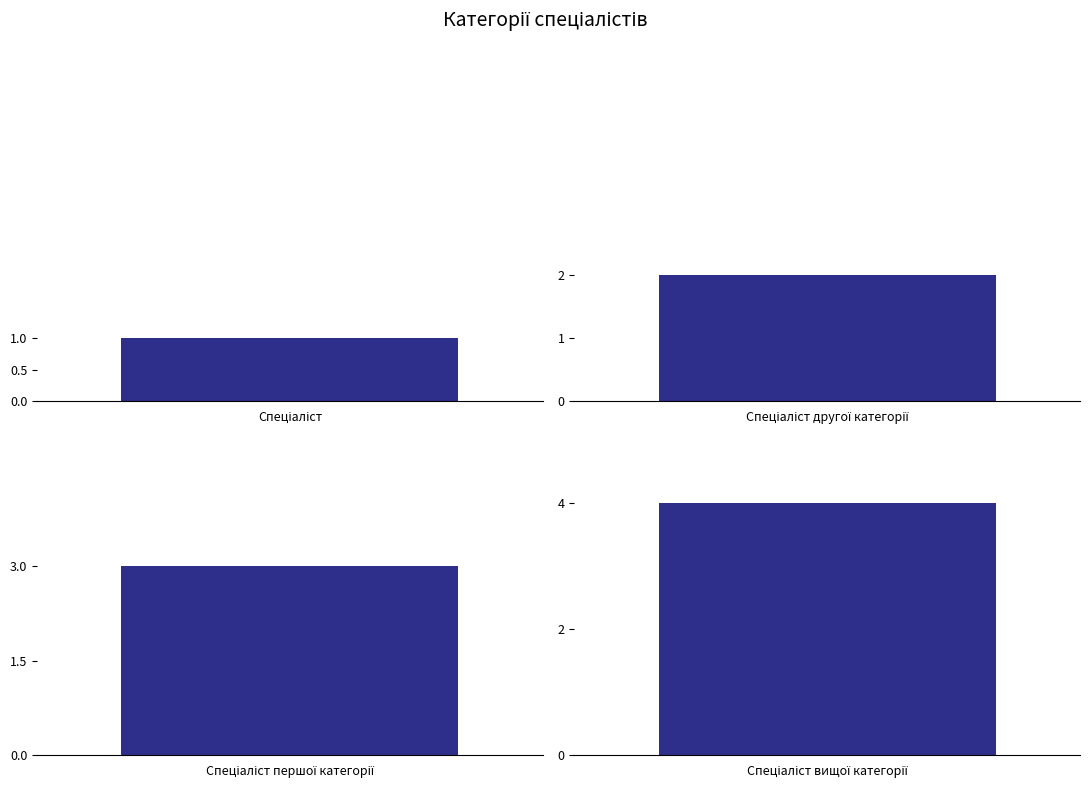

What is the minimum value shown in the chart?

1